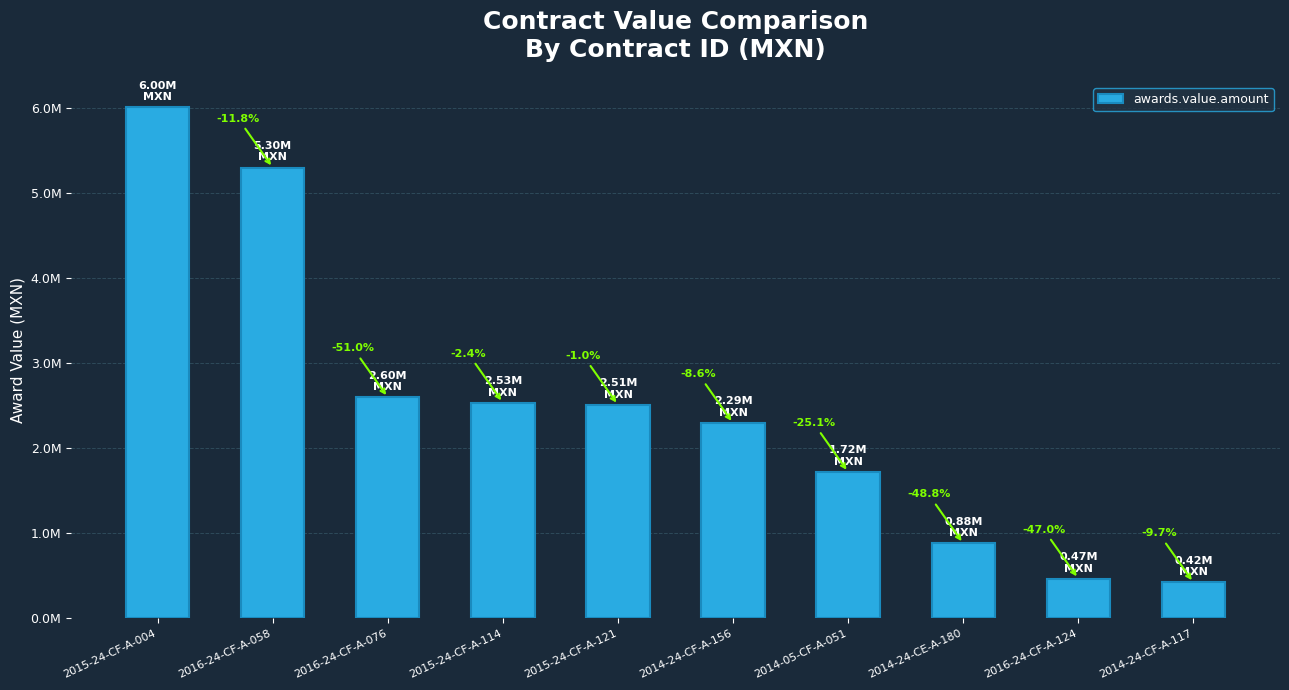

The value at 2014-05-CF-A-051 is 2592554.6. True or false?

False